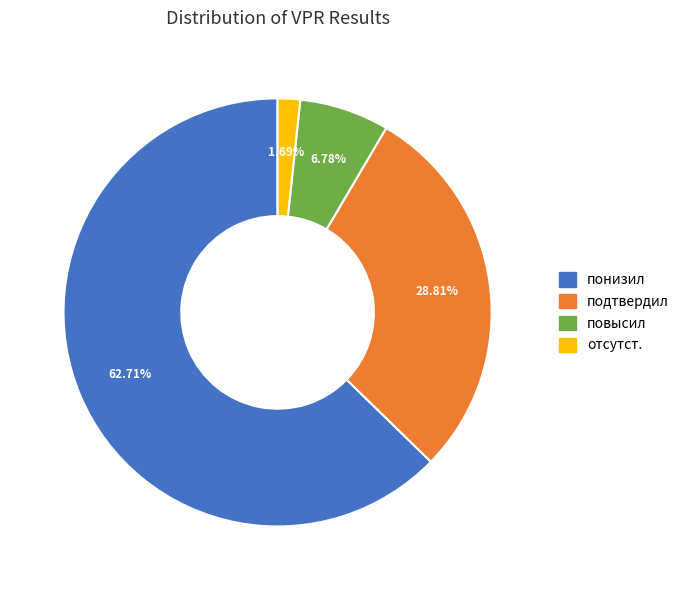

Rank the categories by value from lowest to highest.

отсутст., повысил, подтвердил, понизил